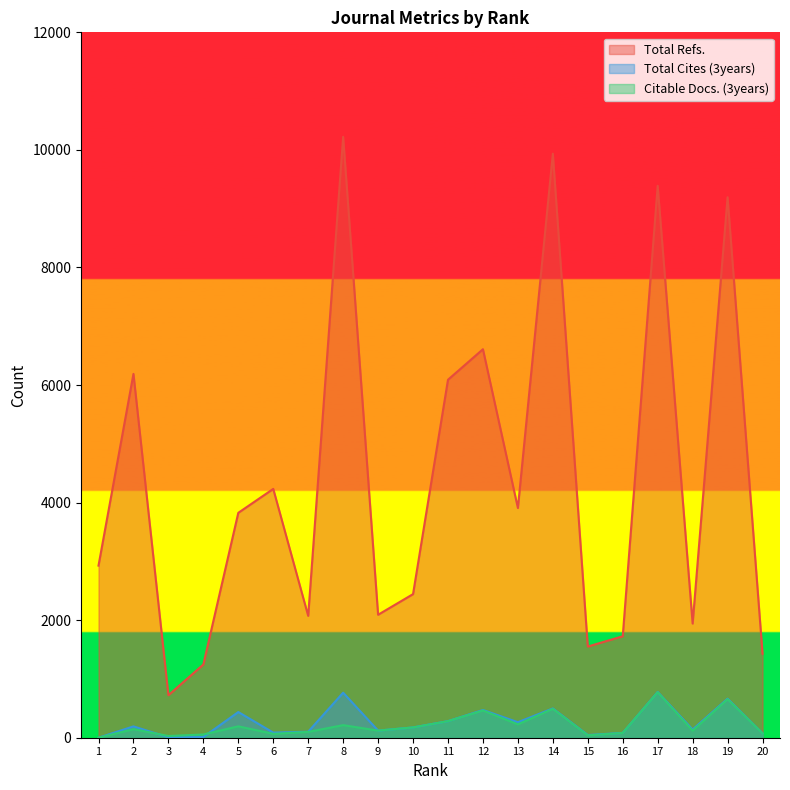

What is the difference between the highest and lowest values at 11?

5808